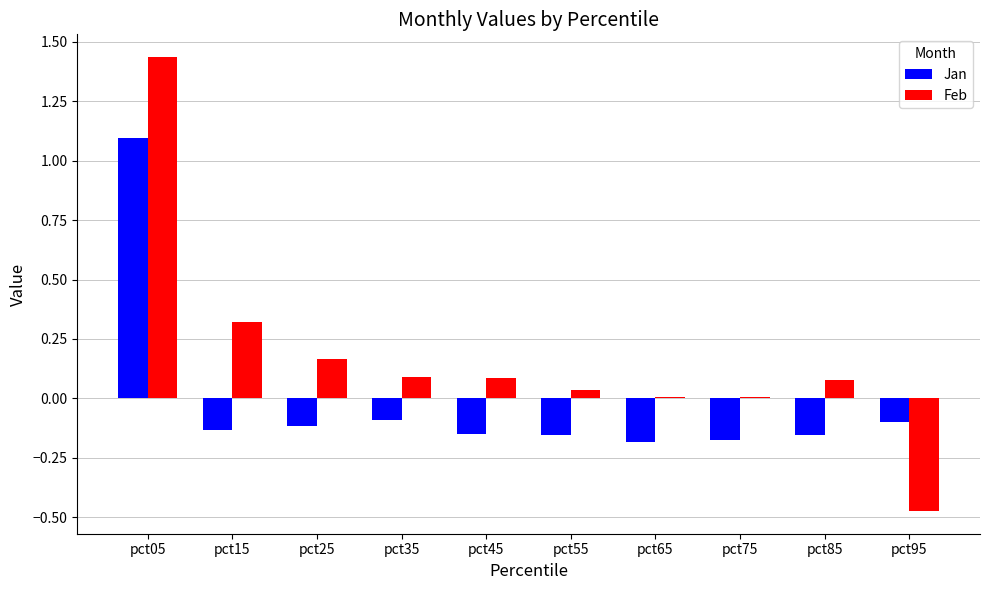

Count the number of data series in this chart.

2